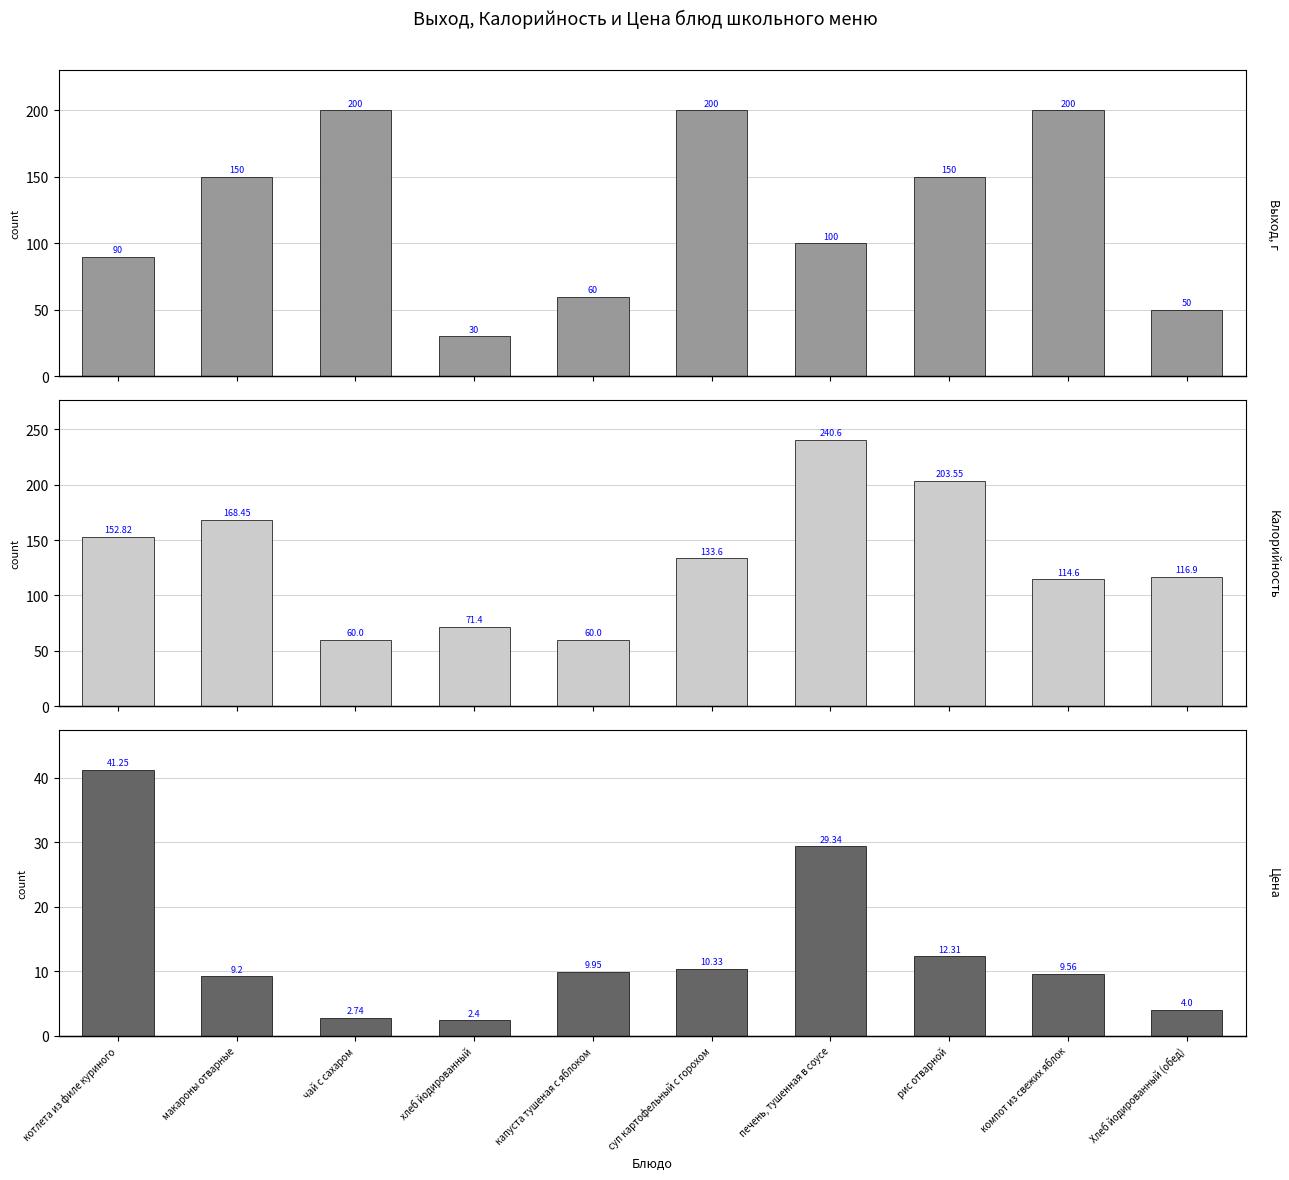

Between капуста тушеная с яблоком and компот из свежих яблок, which series saw the biggest shift?

Выход, г